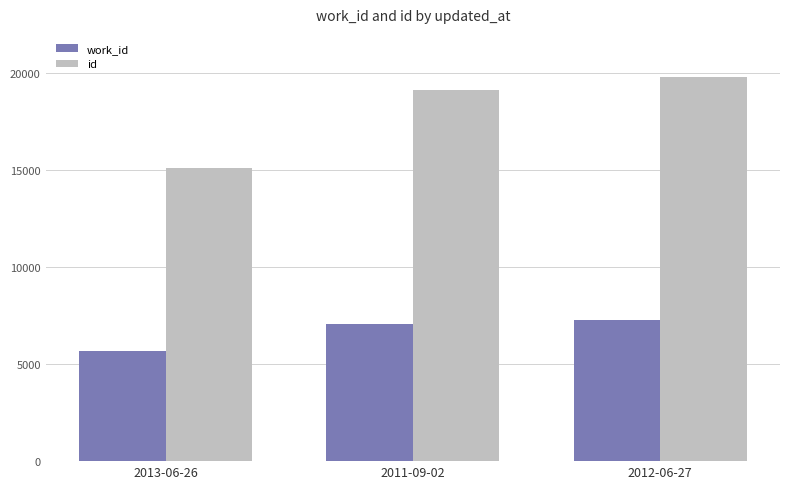

Read the id value at 2013-06-26, to the nearest 50.

15100